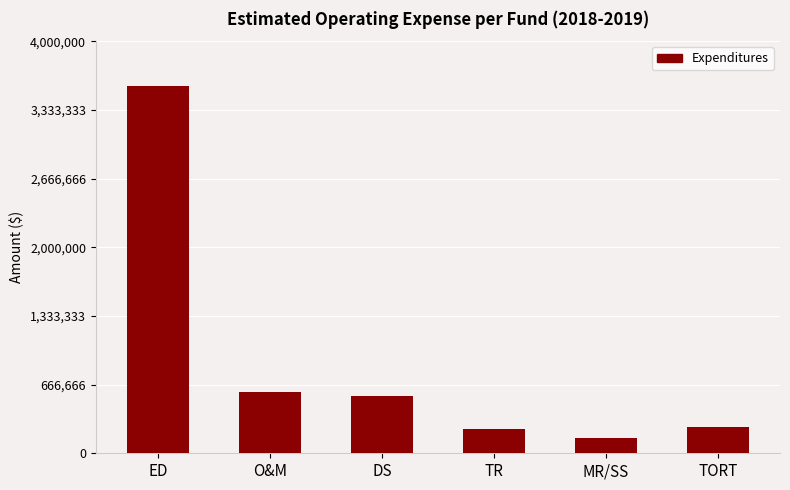

Are the bars horizontal?

No